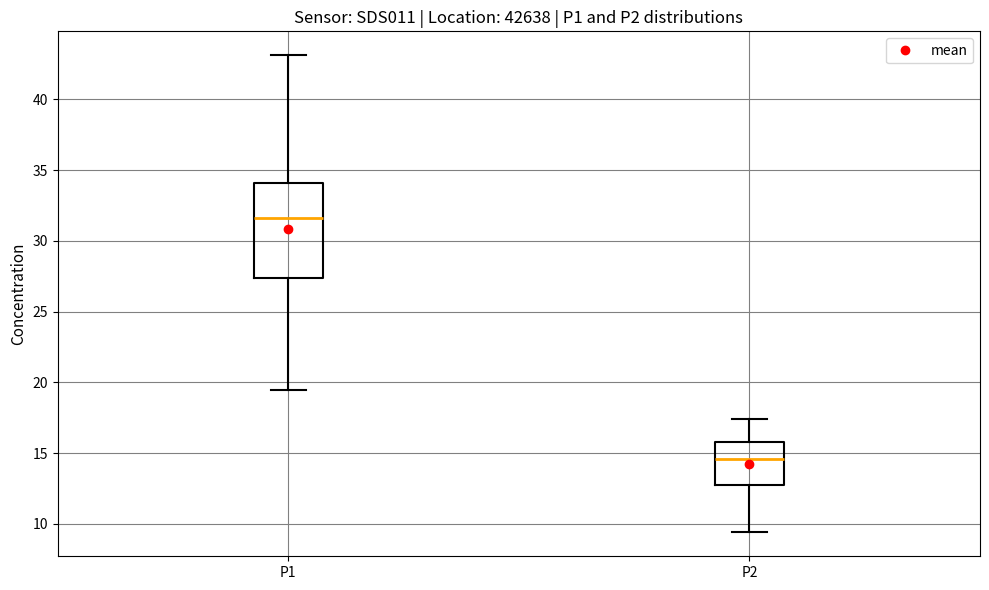

Reading left to right, read every box against the y-axis: the position of its median line, the range the box covers, and the ends of its whiskers. The values are not printed on the chart, so give them approximately, as read against the axis.

P1: median 31.5, box 27.5 to 34.0, whiskers 19.5 to 43.0
P2: median 14.5, box 13.0 to 16.0, whiskers 9.5 to 17.5